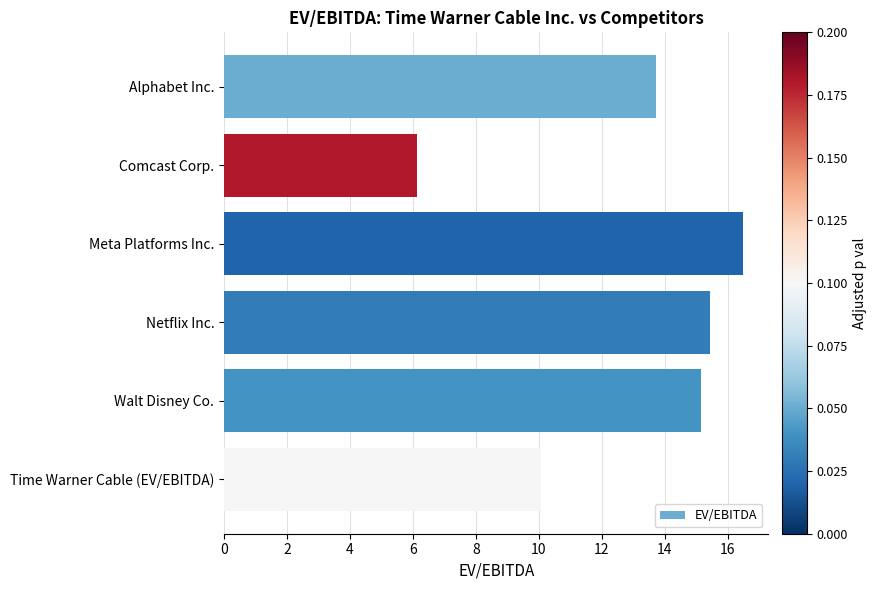

What is the average value?

12.8